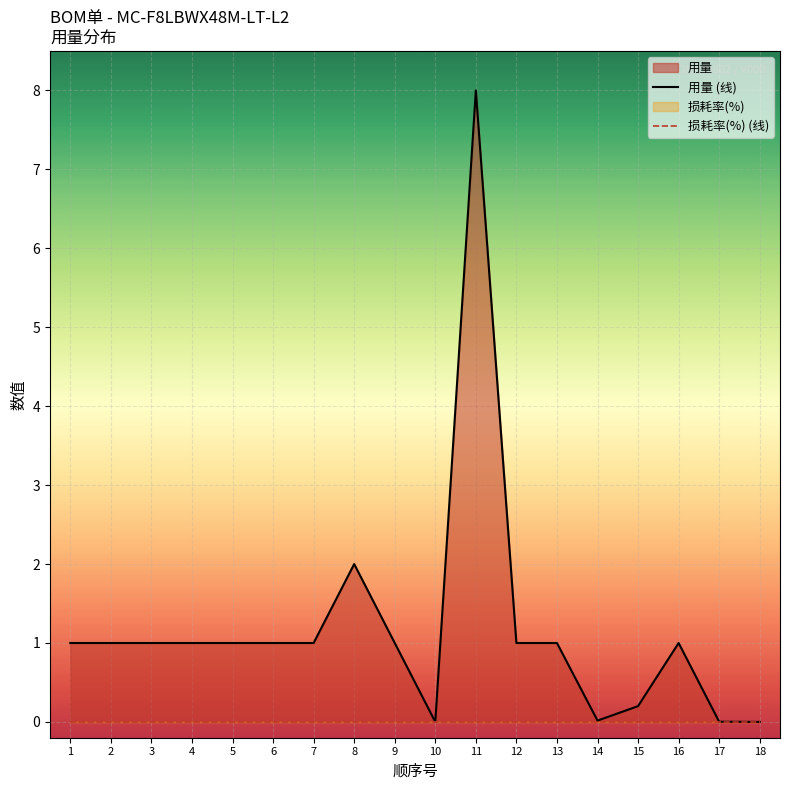

Which series changed the most between 15 and 16?

用量 (线)